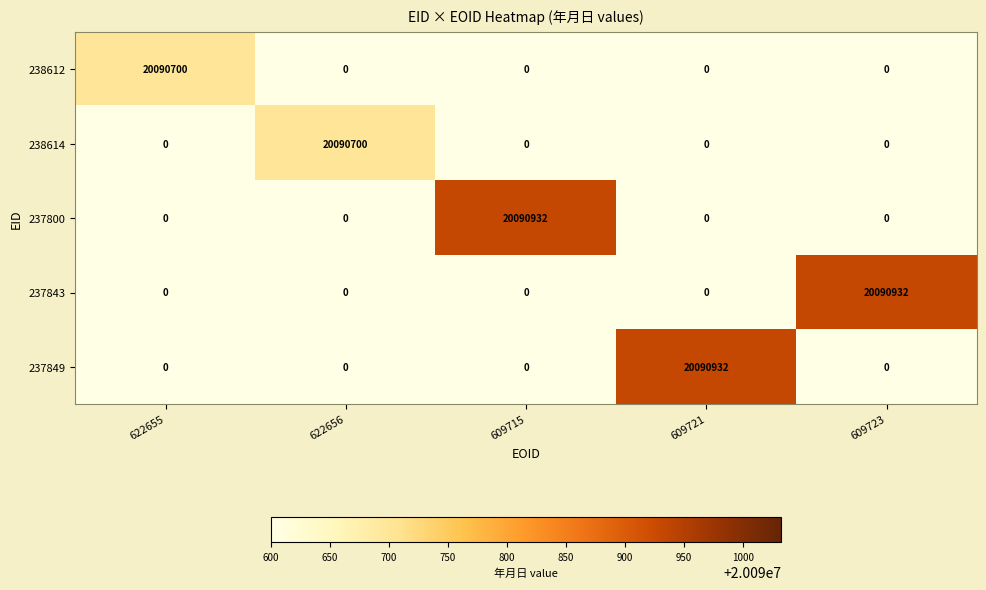

How many categories are shown in the chart?

5